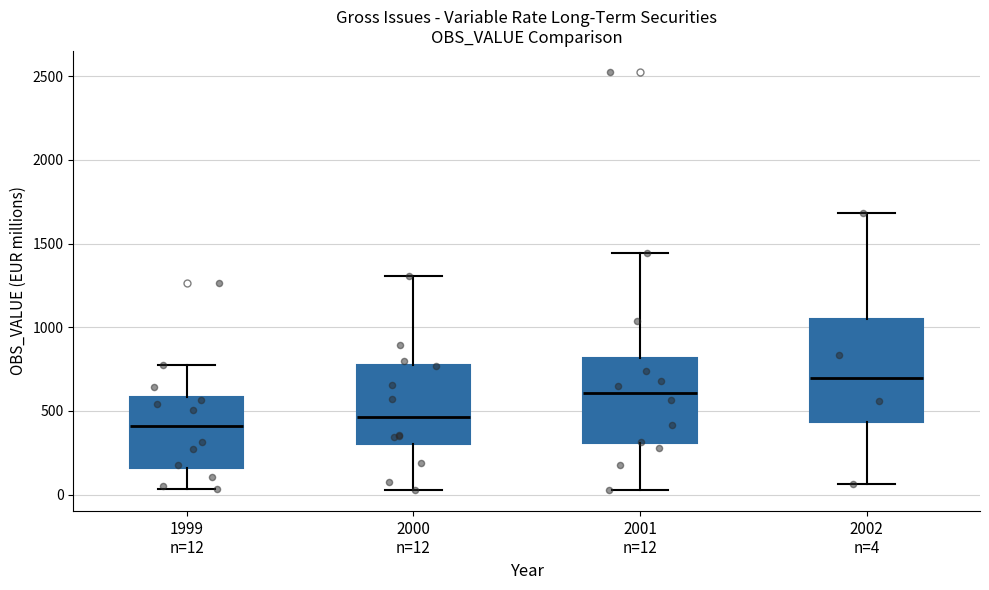

Reading left to right, transcribe this box plot: for each box, give where its median line is, the range the box spans, and where its two whiskers end, as read against the y-axis. The values are not printed on the chart, so give them approximately, as read against the axis.

1999 n=12: median 400, box 150 to 600, whiskers 50 to 800
2000 n=12: median 450, box 300 to 800, whiskers 50 to 1300
2001 n=12: median 600, box 300 to 800, whiskers 50 to 1450
2002 n=4: median 700, box 450 to 1050, whiskers 50 to 1700